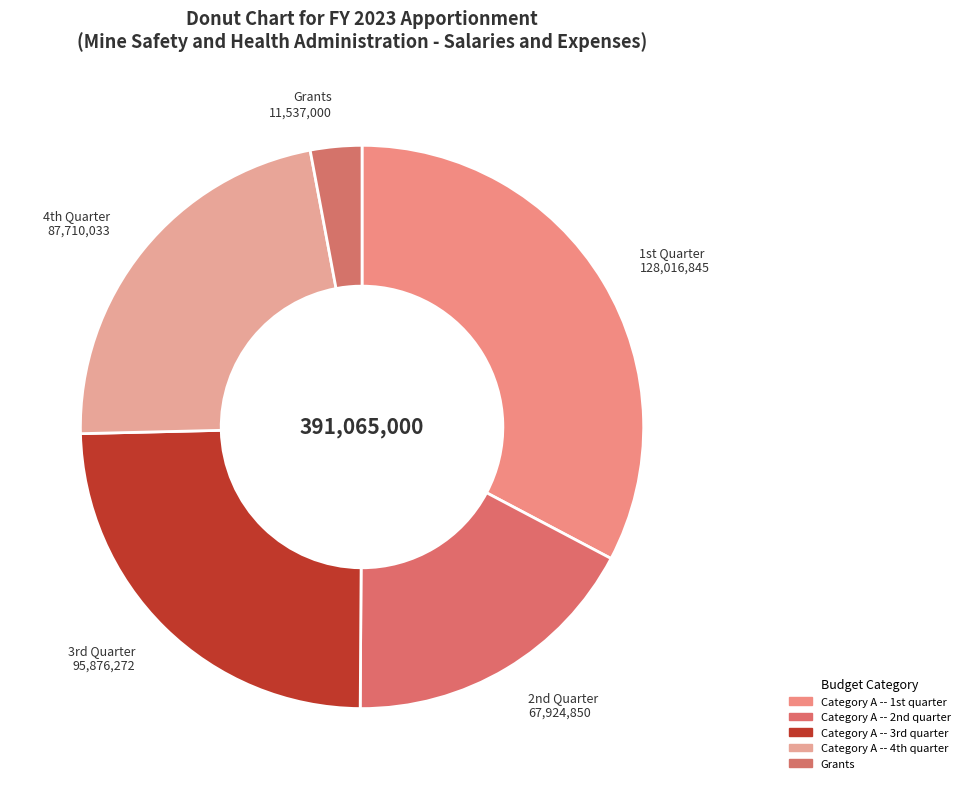

Count the number of slices in the pie.

5